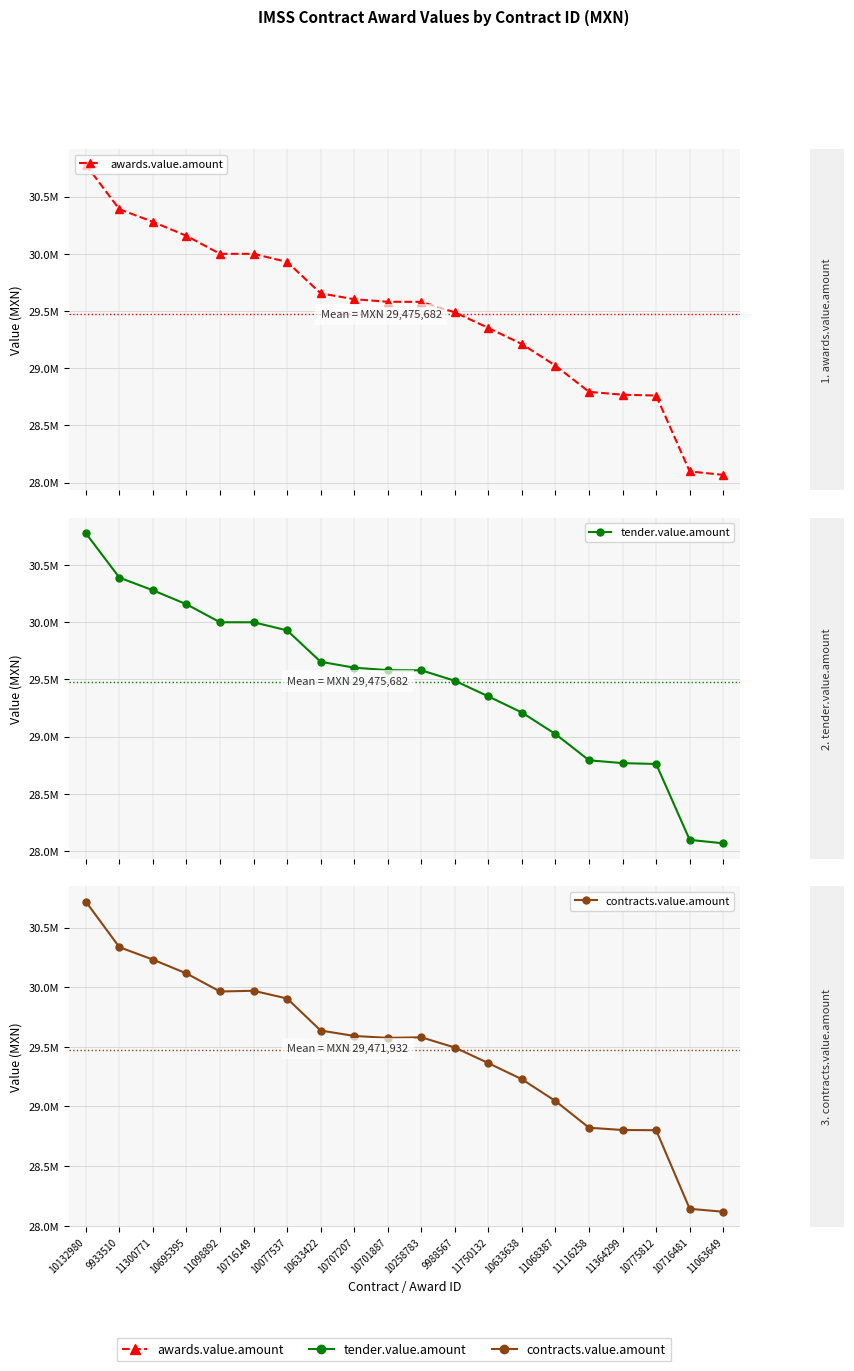

How many interior local peaks does the contracts.value.amount series have?

2